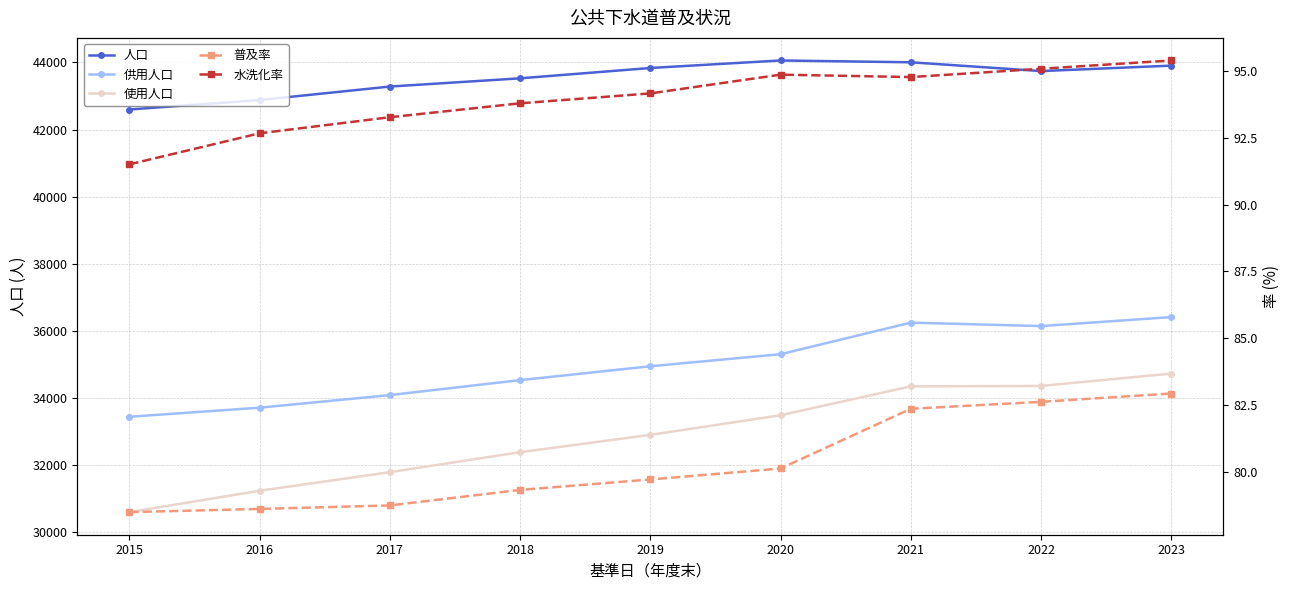

What is the difference between the maximum and second lowest values in the 人口 series?

1179.0